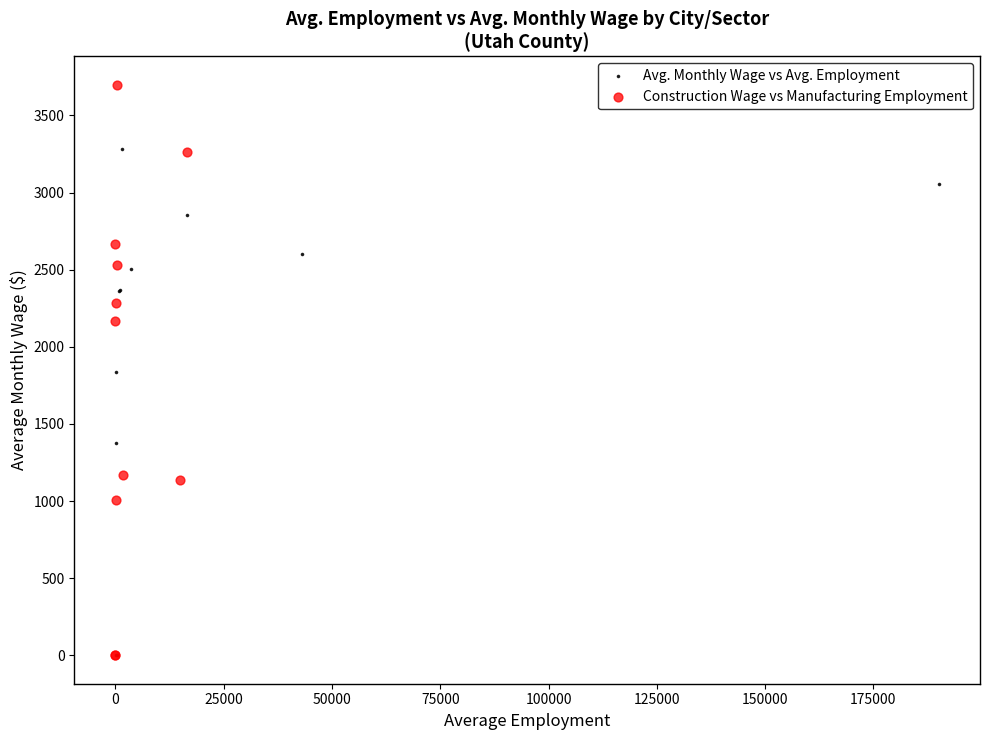

Which series contains the highest Y value?

Construction Wage vs Manufacturing Employment